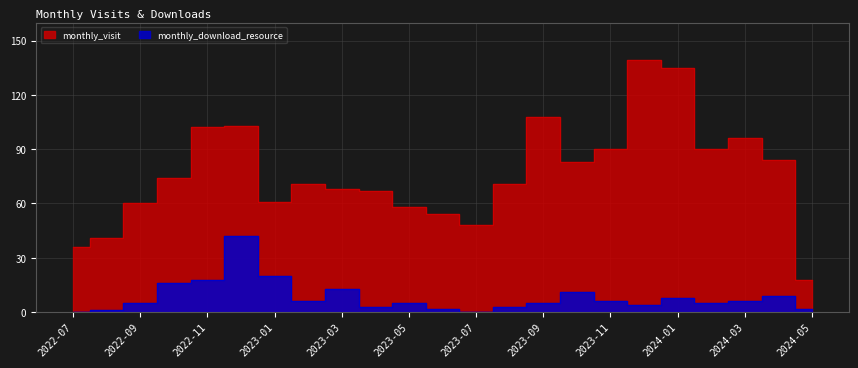

How many categories are shown in the chart?

23